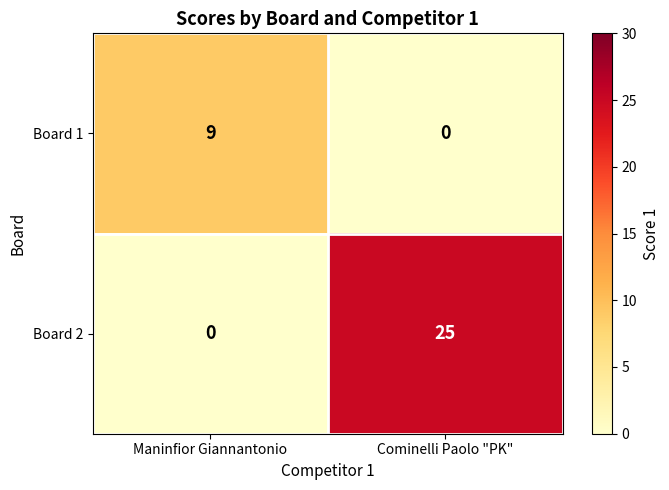

Reading right to left, list all the values displayed in this chart.

Board 1: Cominelli Paolo "PK"=0	Maninfior Giannantonio=9
Board 2: Cominelli Paolo "PK"=25	Maninfior Giannantonio=0